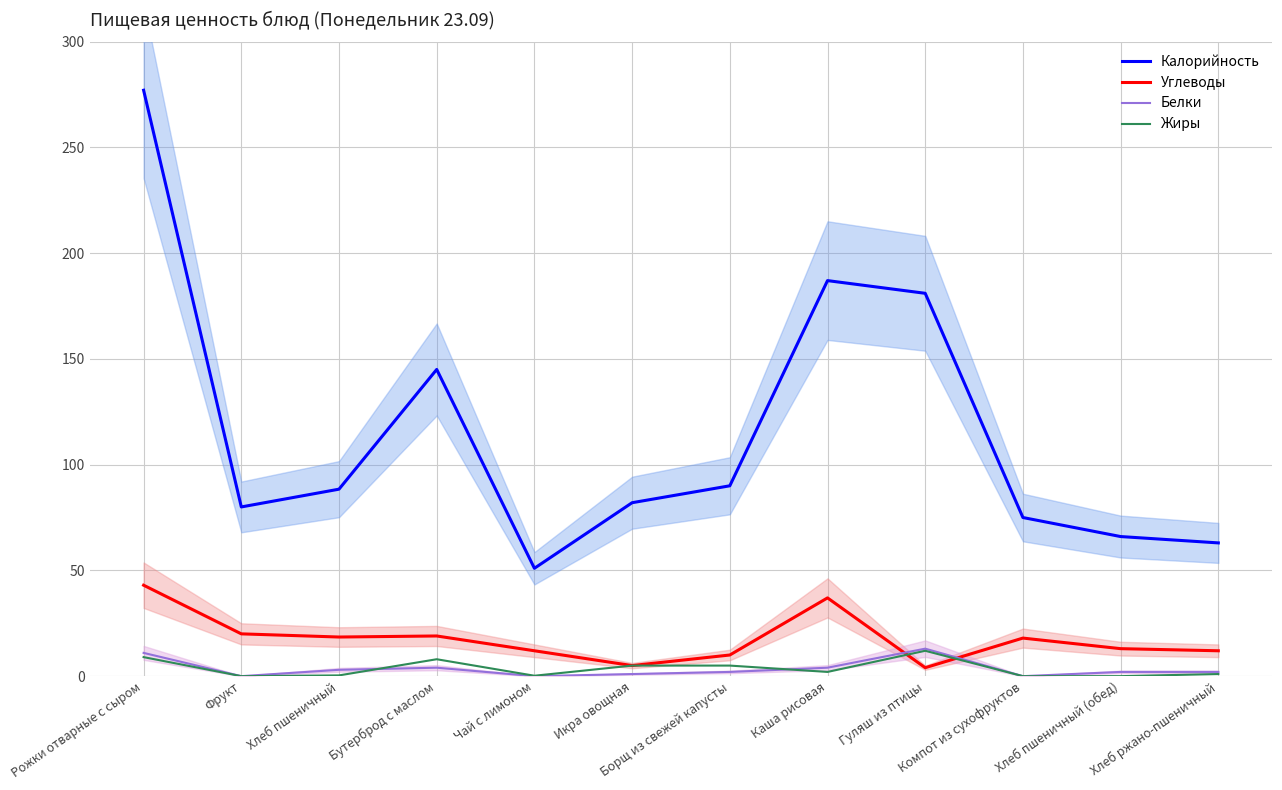

Which label corresponds to the smallest value in the chart?

Фрукт